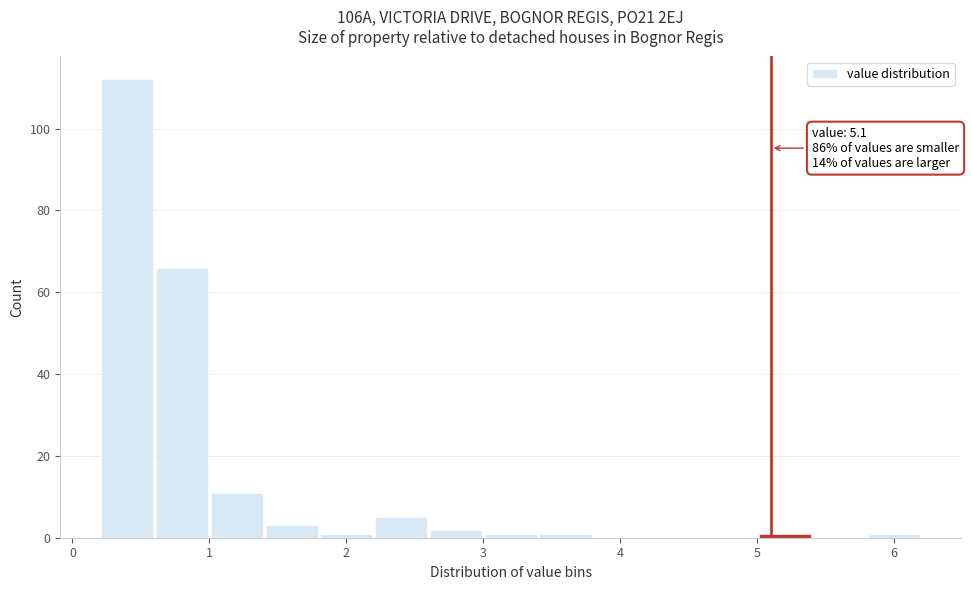

Over which range of the x-axis is the bar tallest?

0.2 to 0.6